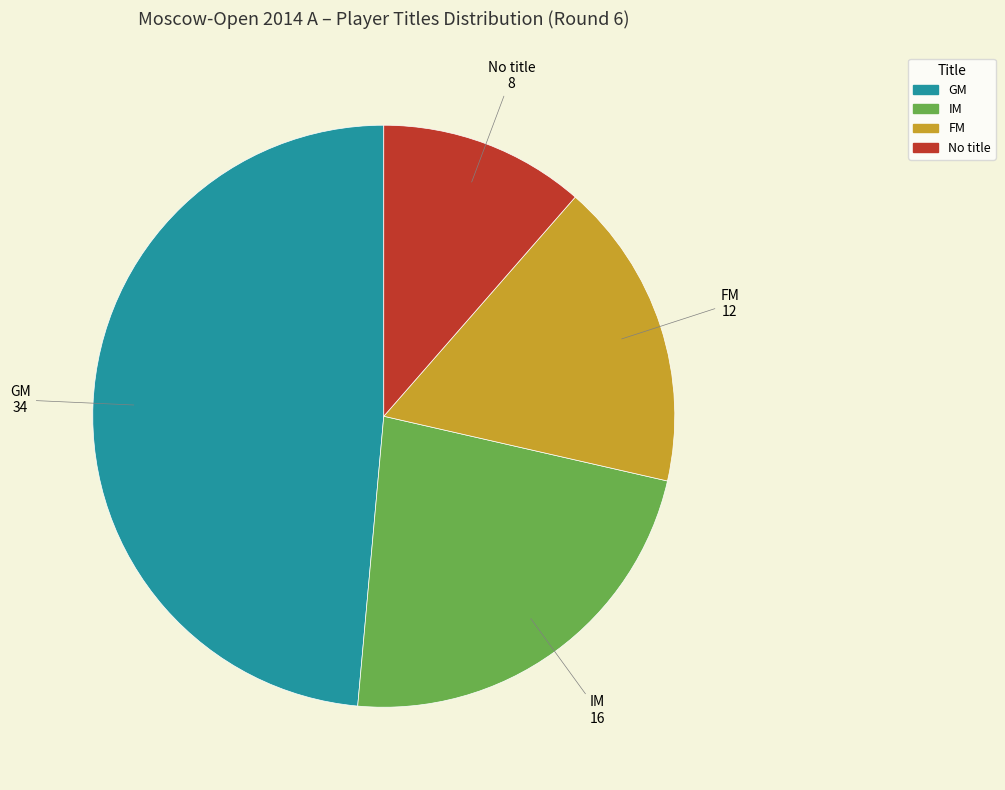

Is there a majority slice in this chart?

No